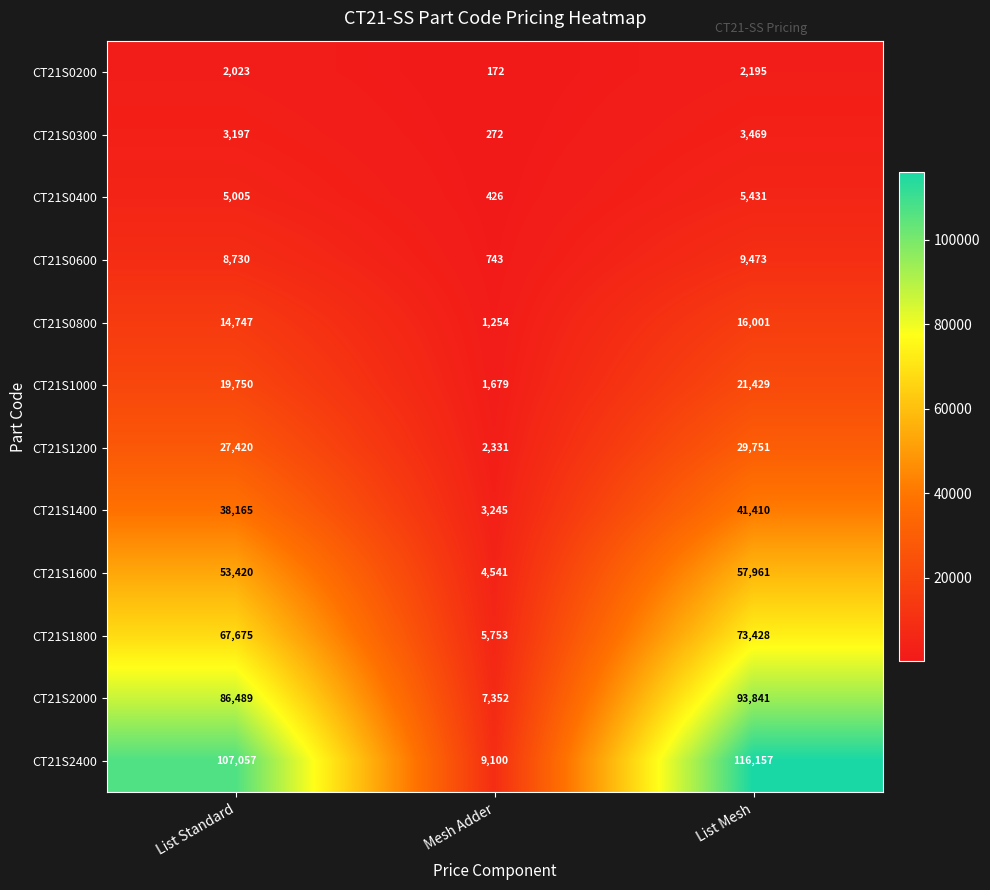

Which category has the highest value across all series?

List Mesh